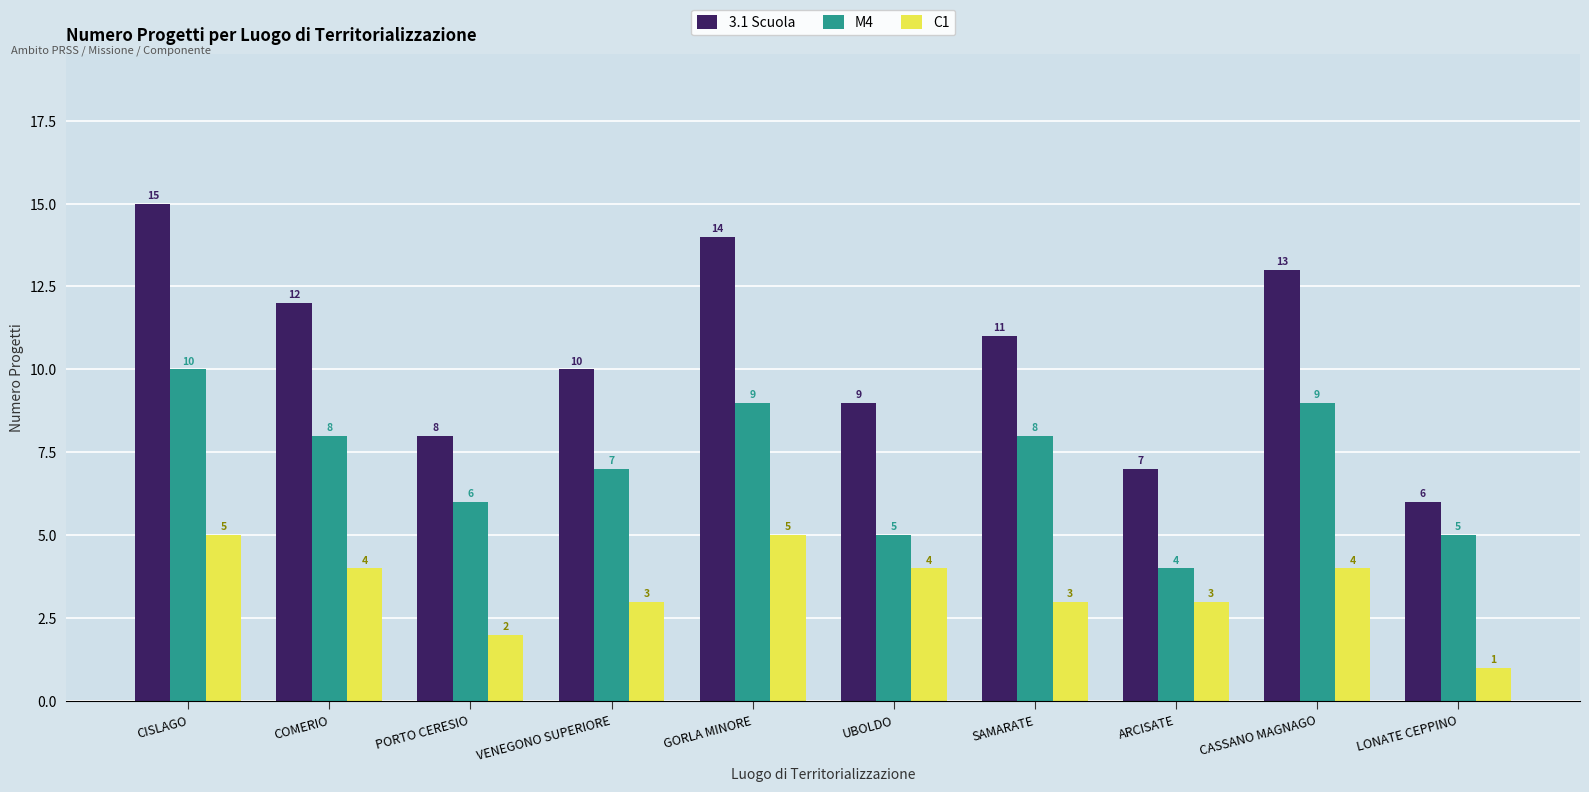

Which series has the largest total across all categories?

3.1 Scuola